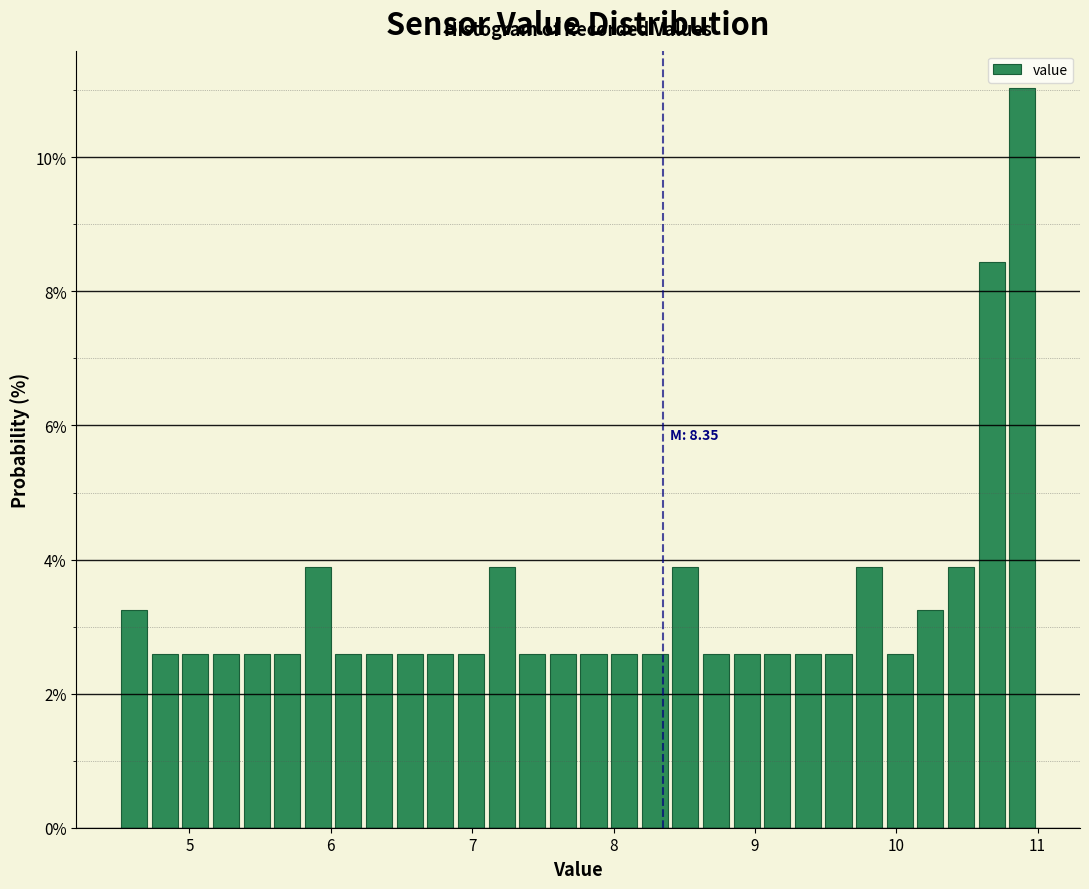

Read against the x-axis, roughly where is the centre of the tallest bar?

10.9